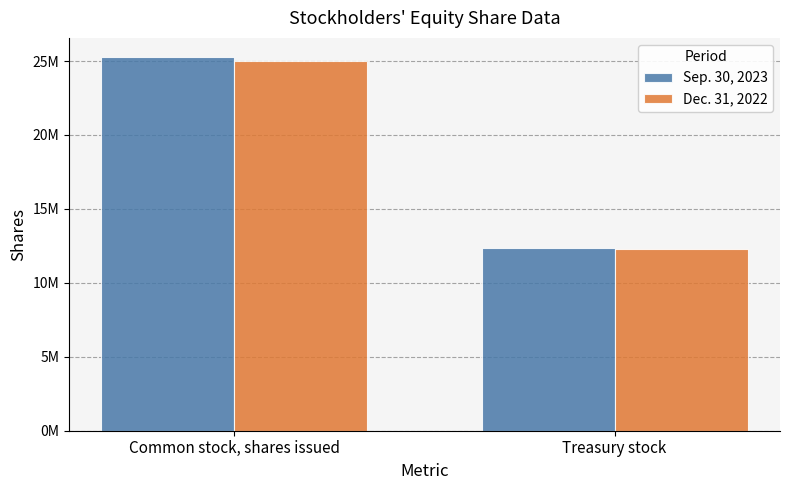

What are all the series names shown in the legend?

Sep. 30, 2023, Dec. 31, 2022